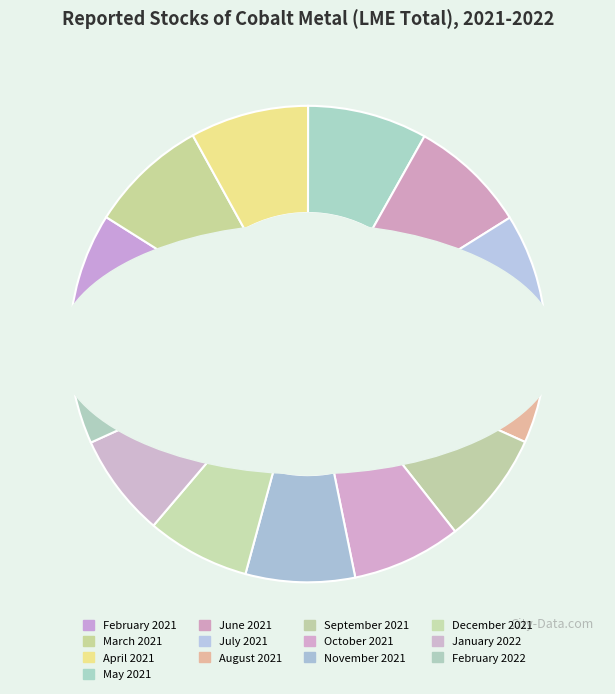

Which category has the smallest portion of the pie?

February 2022